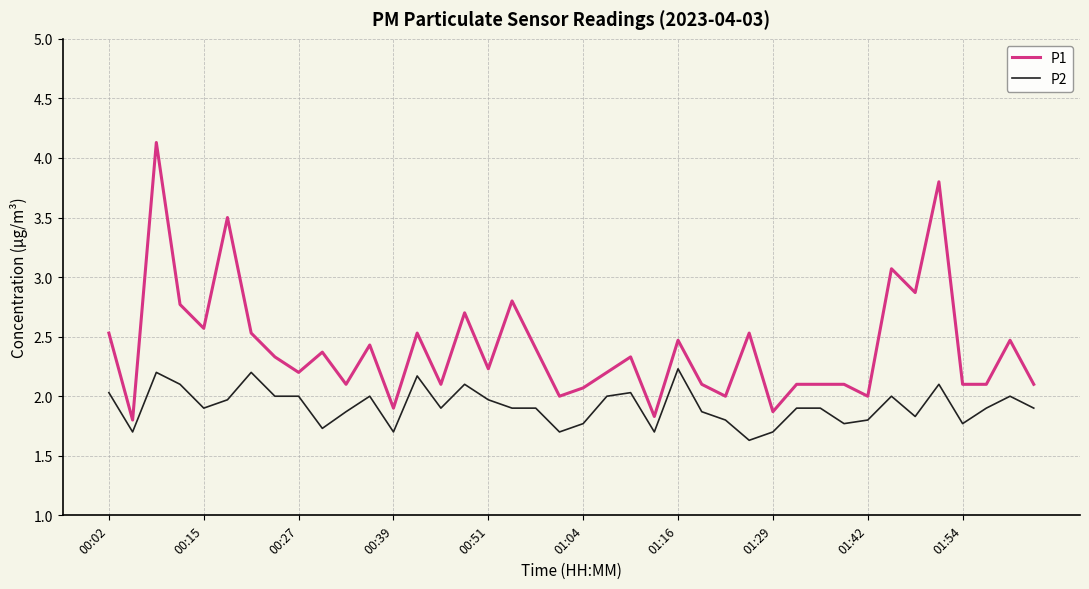

Which series has the widest spread of values?

P1